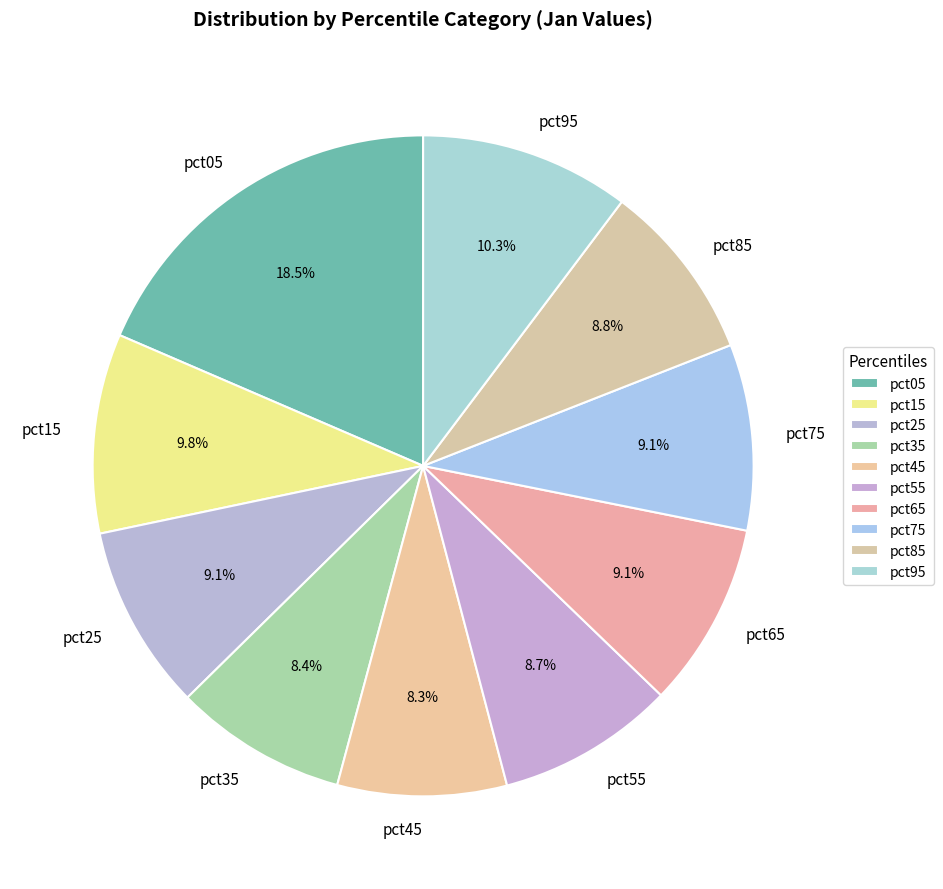

True or false: pct25 accounts for 1% of the total.

False